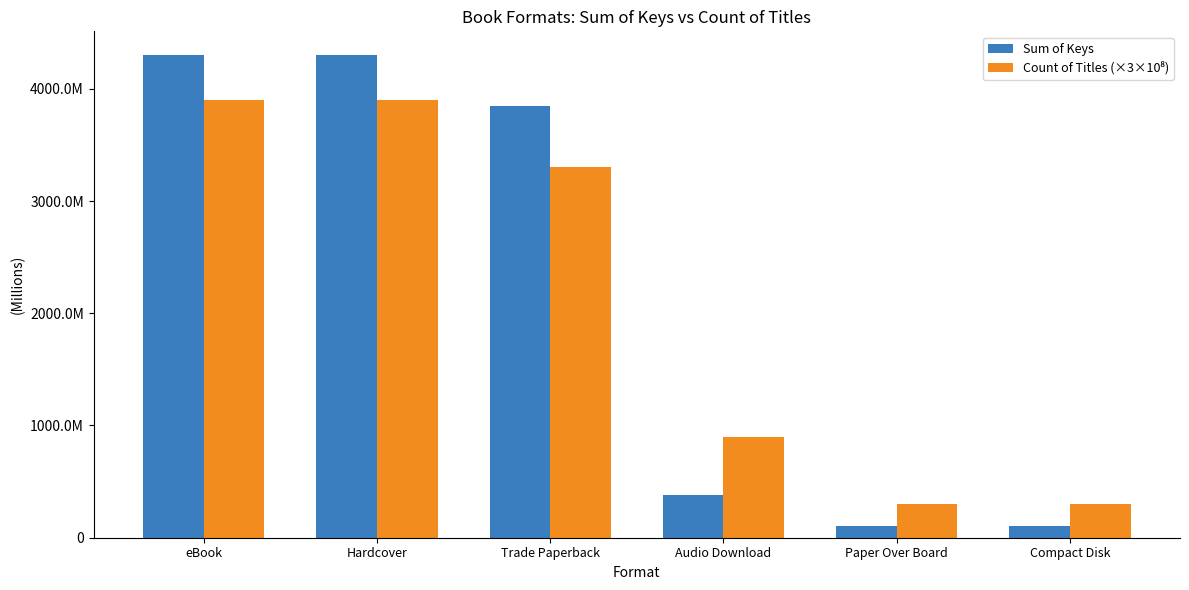

Are the bars horizontal?

No